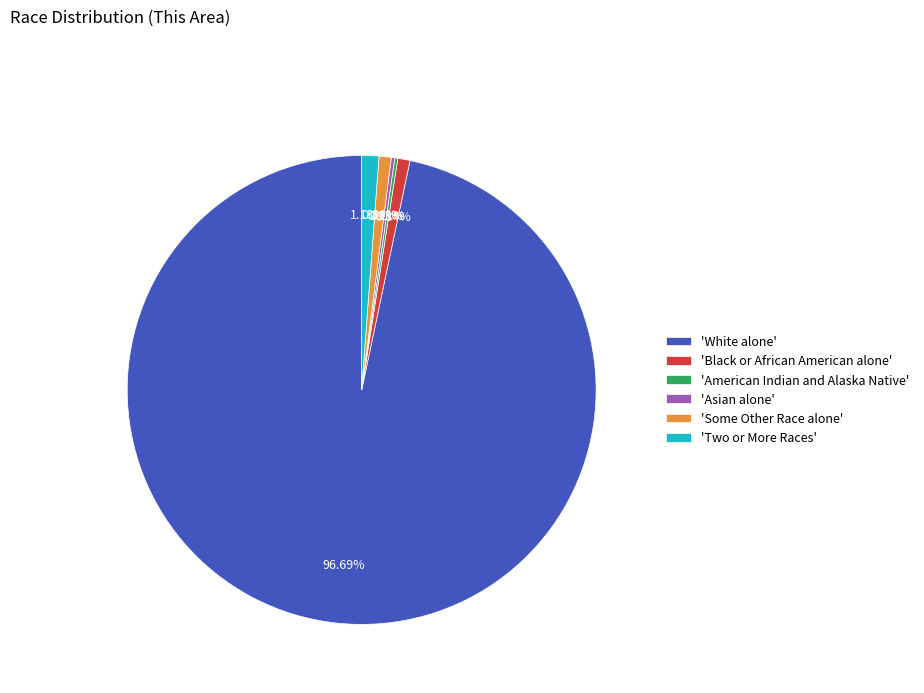

Which category has the biggest portion of the pie?

'White alone'